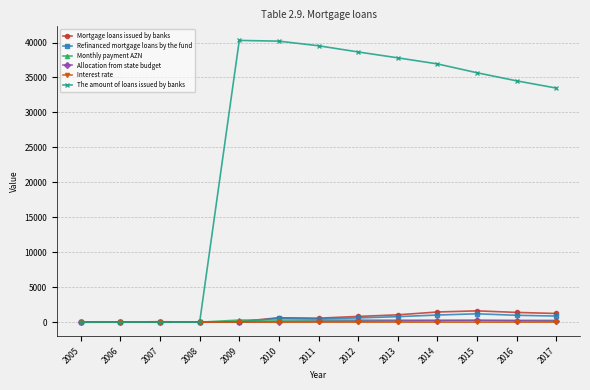

True or false: Monthly payment AZN has more than 0 interior local peaks.

True